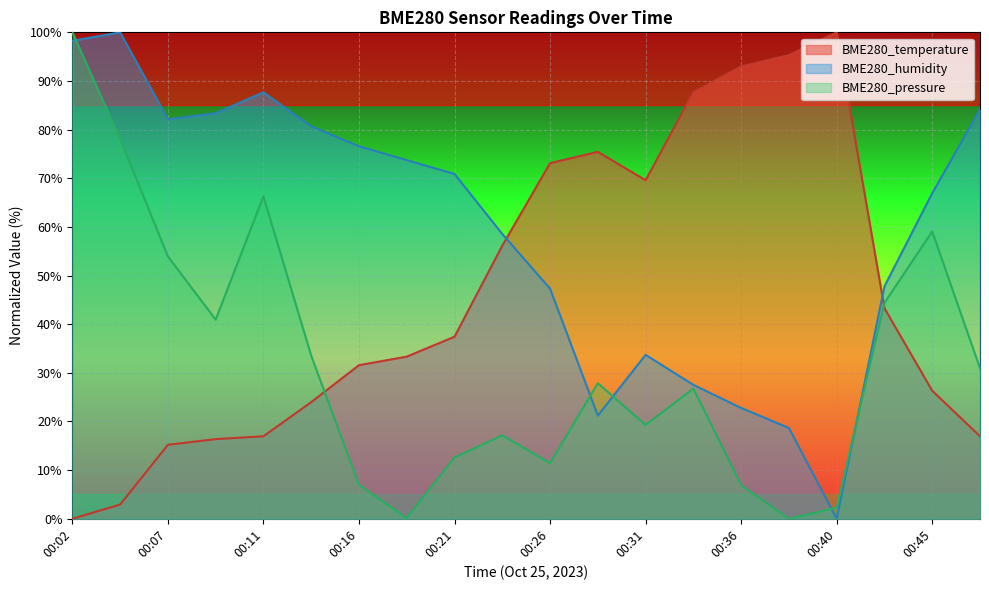

Reading left to right, what are all the values shown in this chart?

BME280_temperature: 0.0	2.9	15.2	16.4	17.0	24.0	31.6	33.3	37.4	56.1	73.1	75.4	69.6	87.7	93.0	95.3	100.0	43.3	26.3	17.0
BME280_humidity: 98.3	100.0	82.1	83.4	87.7	80.7	76.6	73.7	70.9	58.5	47.3	21.2	33.7	27.5	22.8	18.7	0.0	47.8	66.9	84.2
BME280_pressure: 100.0	78.1	53.9	40.9	66.3	33.5	7.0	0.2	12.6	17.2	11.4	27.9	19.3	26.8	6.9	0.0	2.3	44.4	59.1	30.9